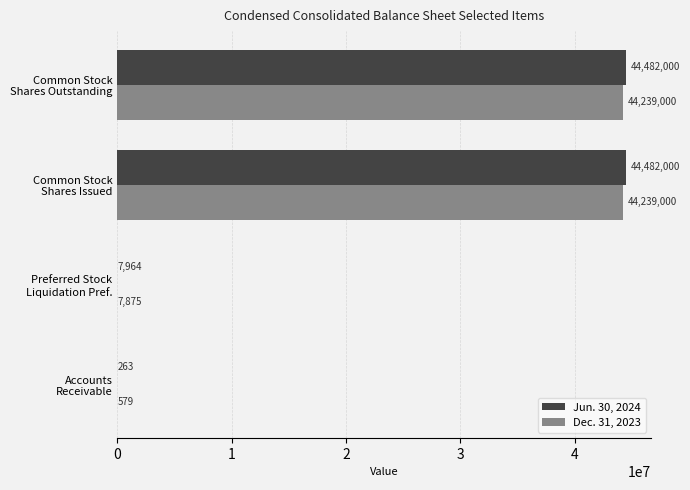

Which series has the largest total across all categories?

Jun. 30, 2024